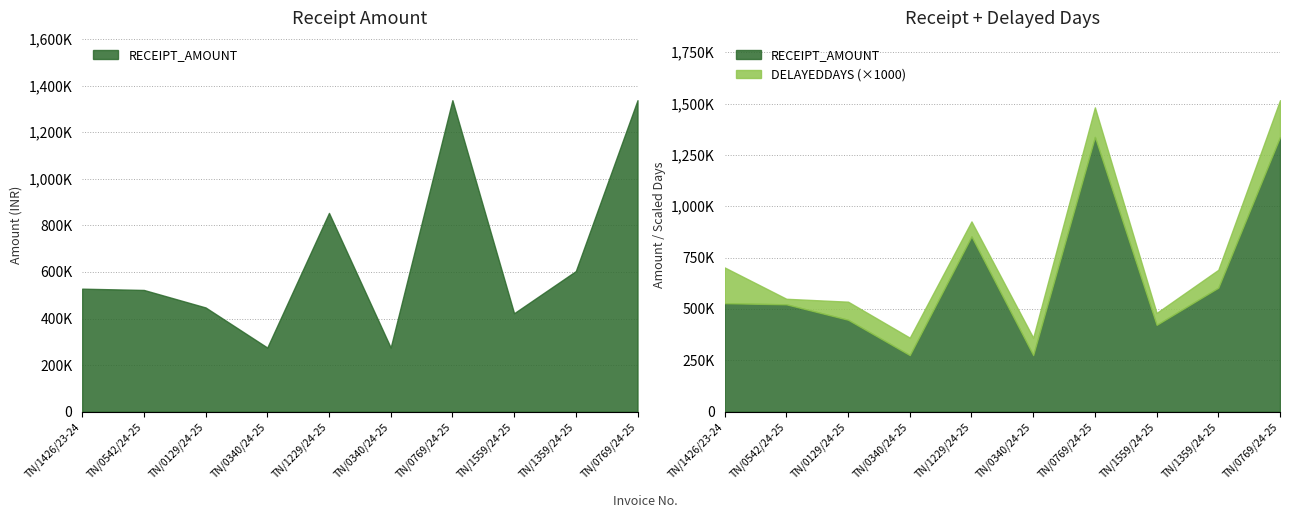

What is the approximate value at TN/1426/23-24?

528204